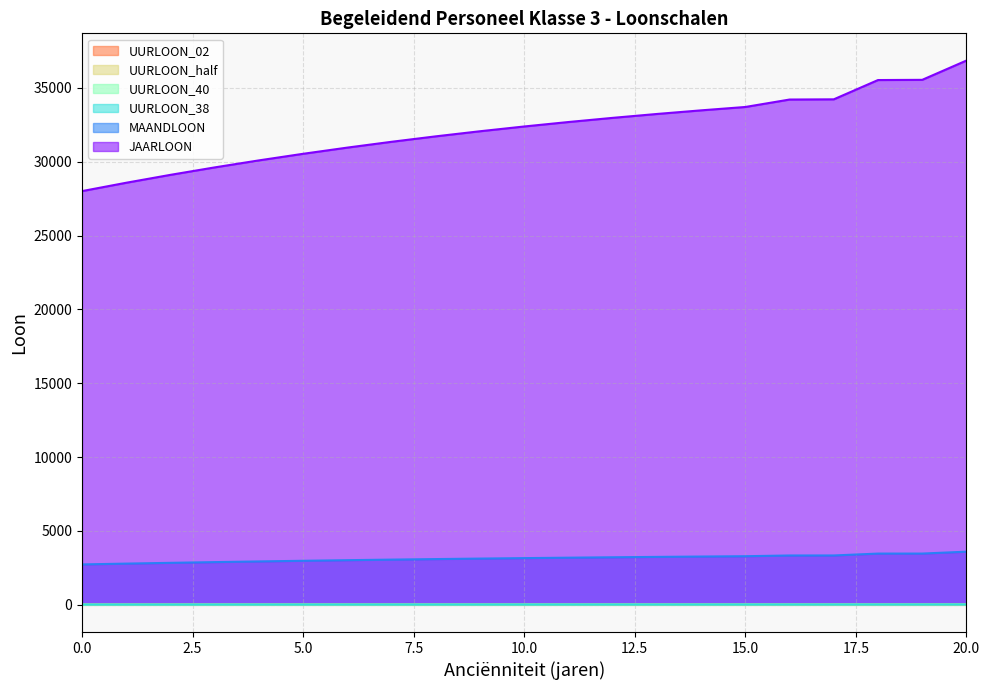

True or false: JAARLOON and UURLOON_38 cross at least once.

False